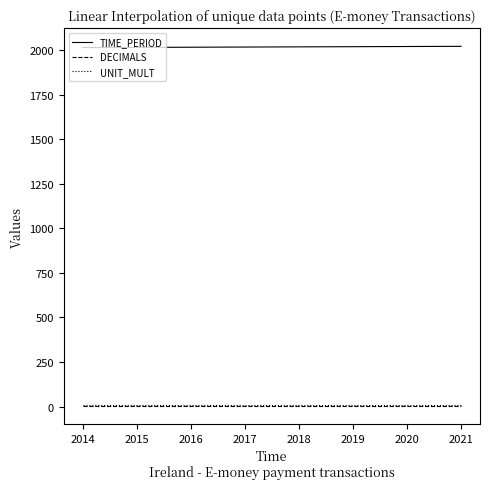

Is it true that DECIMALS equals 3 at 2018?

True